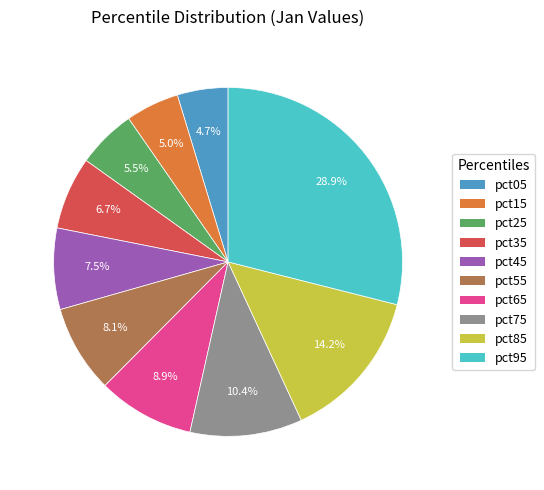

What percentage do pct25 and pct35 together represent?

12.2%